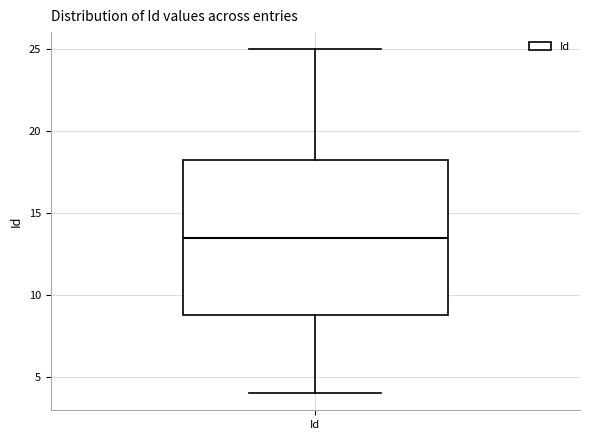

Transcribe this box plot: give where the median line is, the range the box spans, and where the two whiskers end, as read against the y-axis. The values are not printed on the chart, so give them approximately, as read against the axis.

median 13.5, box 9.0 to 18.5, whiskers 4.0 to 25.0